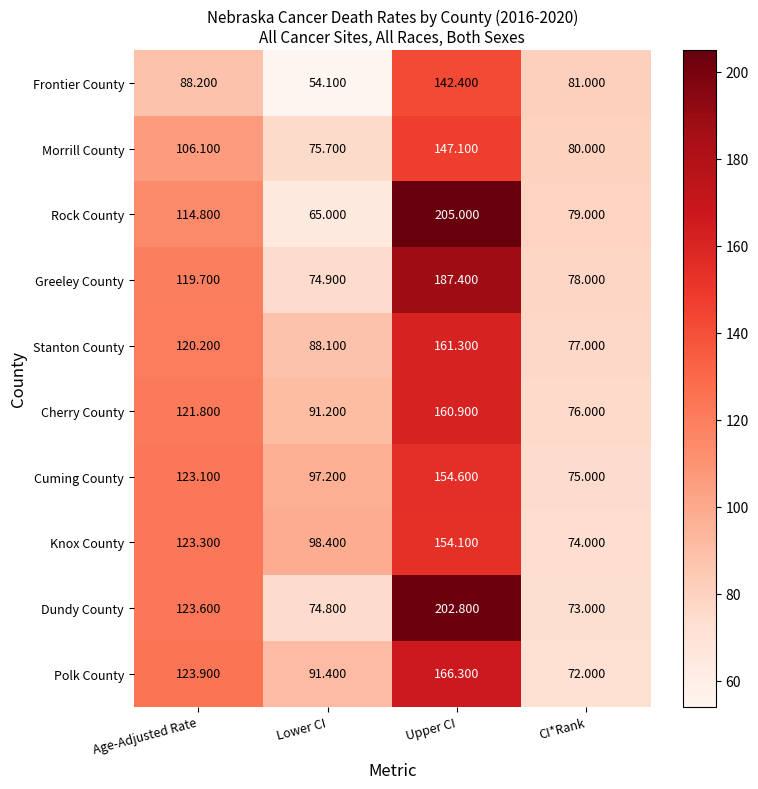

Which label corresponds to the largest value in the chart?

Upper CI